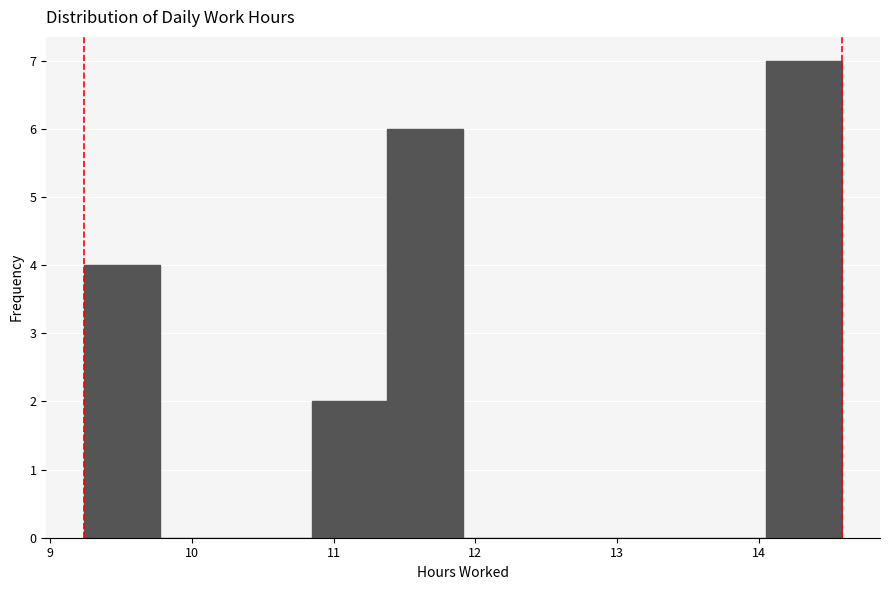

Which range on the x-axis has the tallest bar?

14.1 to 14.6